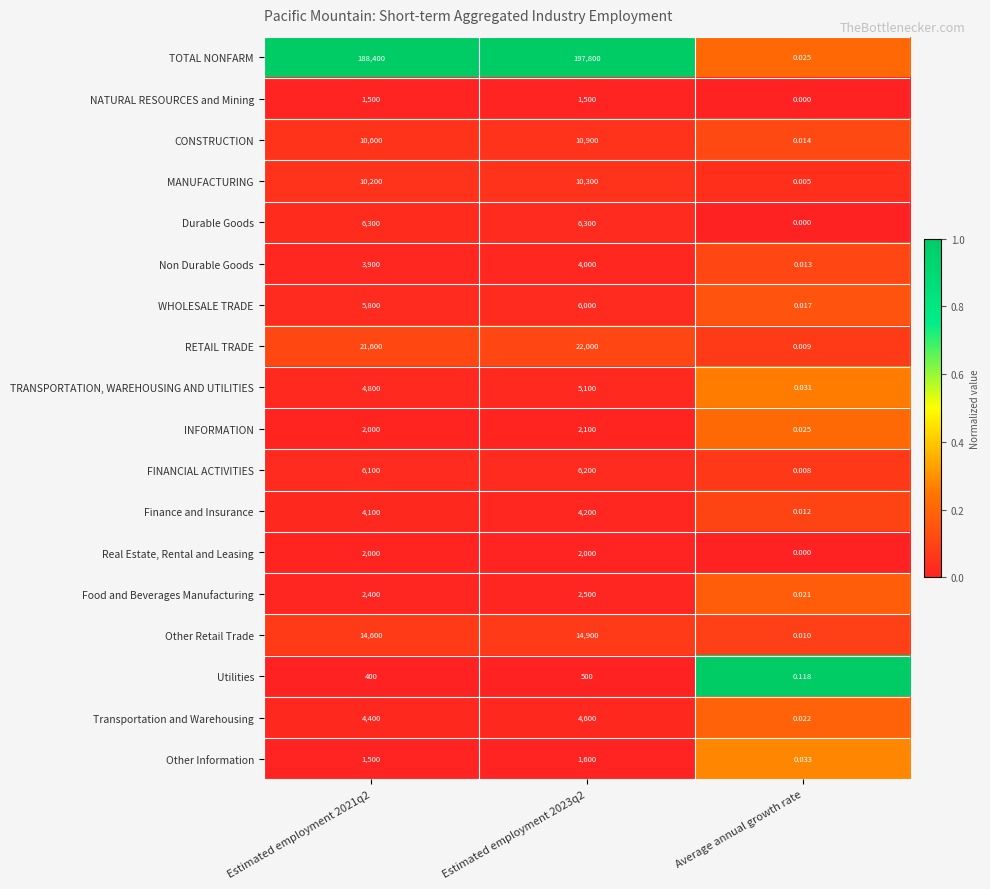

Which series has the widest spread of values?

TOTAL NONFARM